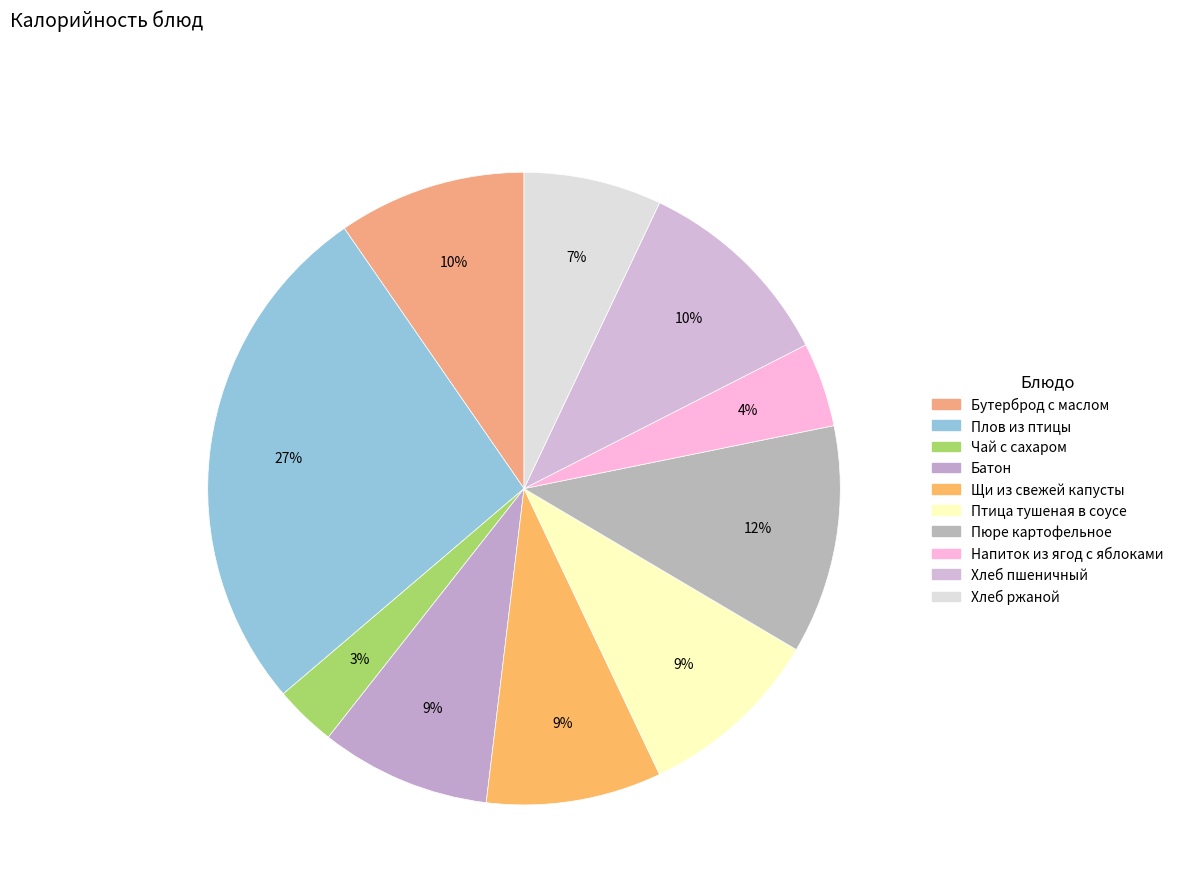

How many segments does this pie chart have?

10